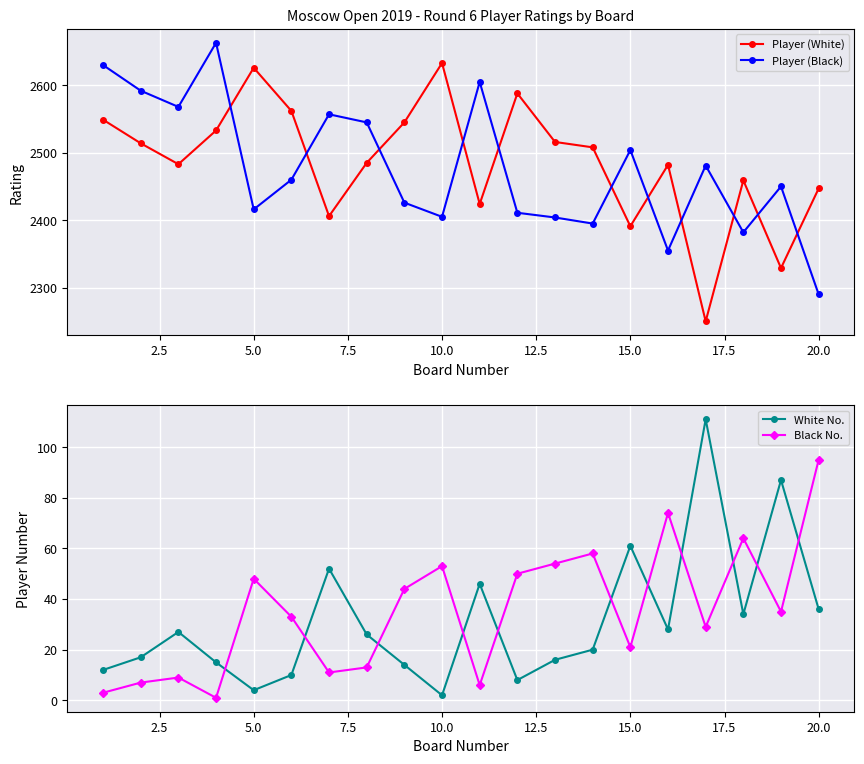

What are all the series names shown in the legend?

Player (White), Player (Black), White No., Black No.